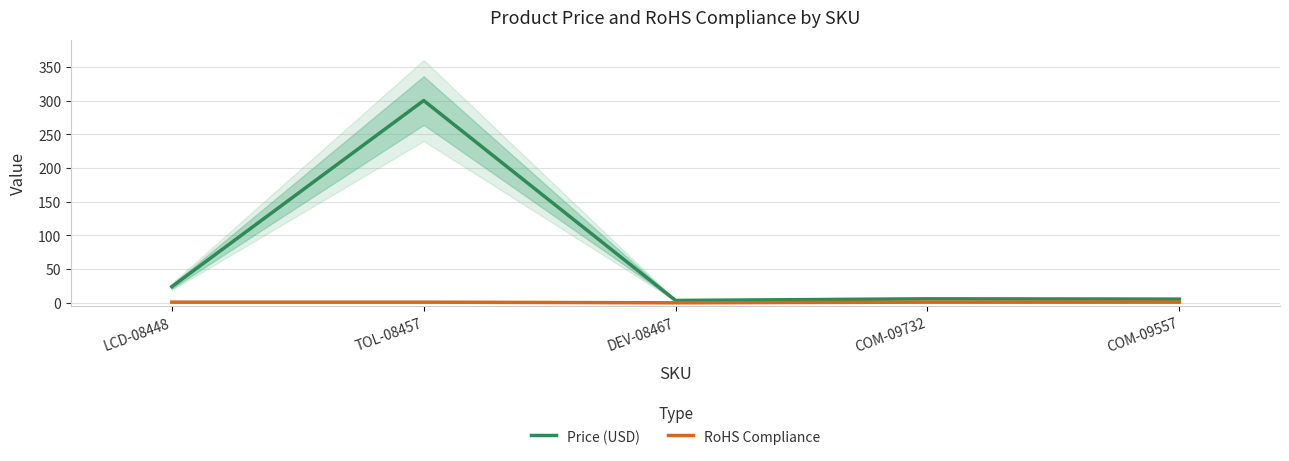

What is the difference between the maximum and minimum values in the Price (USD) series?

296.4